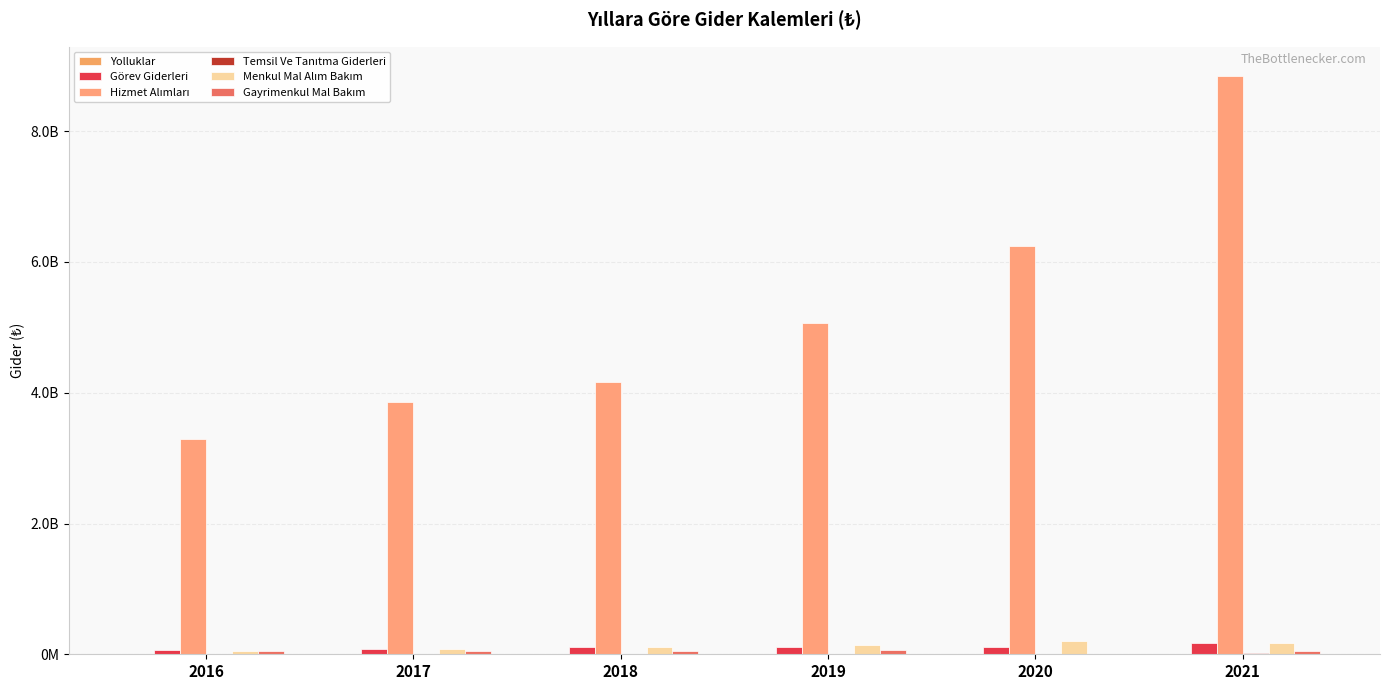

What is the approximate value of Temsil Ve Tanıtma Giderleri at 2016, to the nearest 100?

4001000